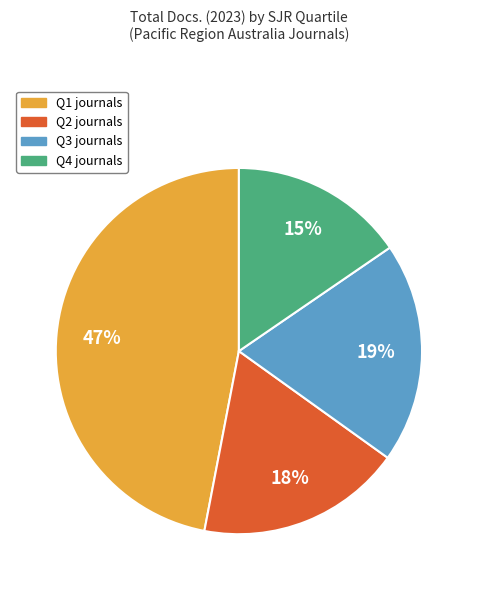

How many segments does this pie chart have?

4